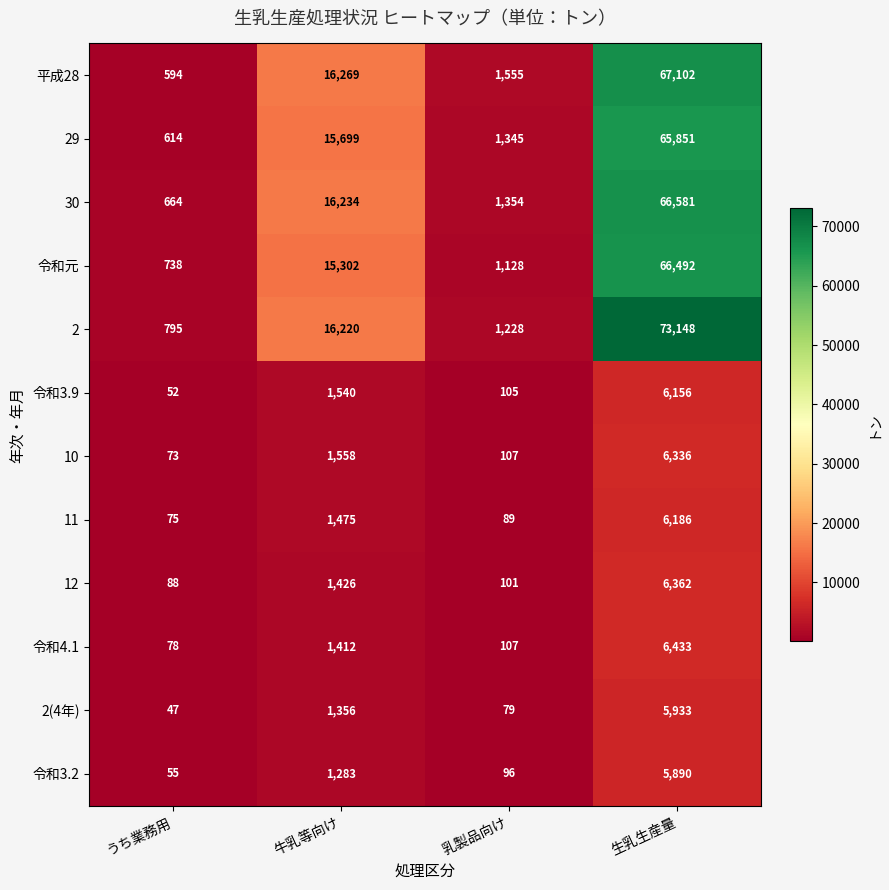

At which category is the sum across all series the highest?

生乳生産量